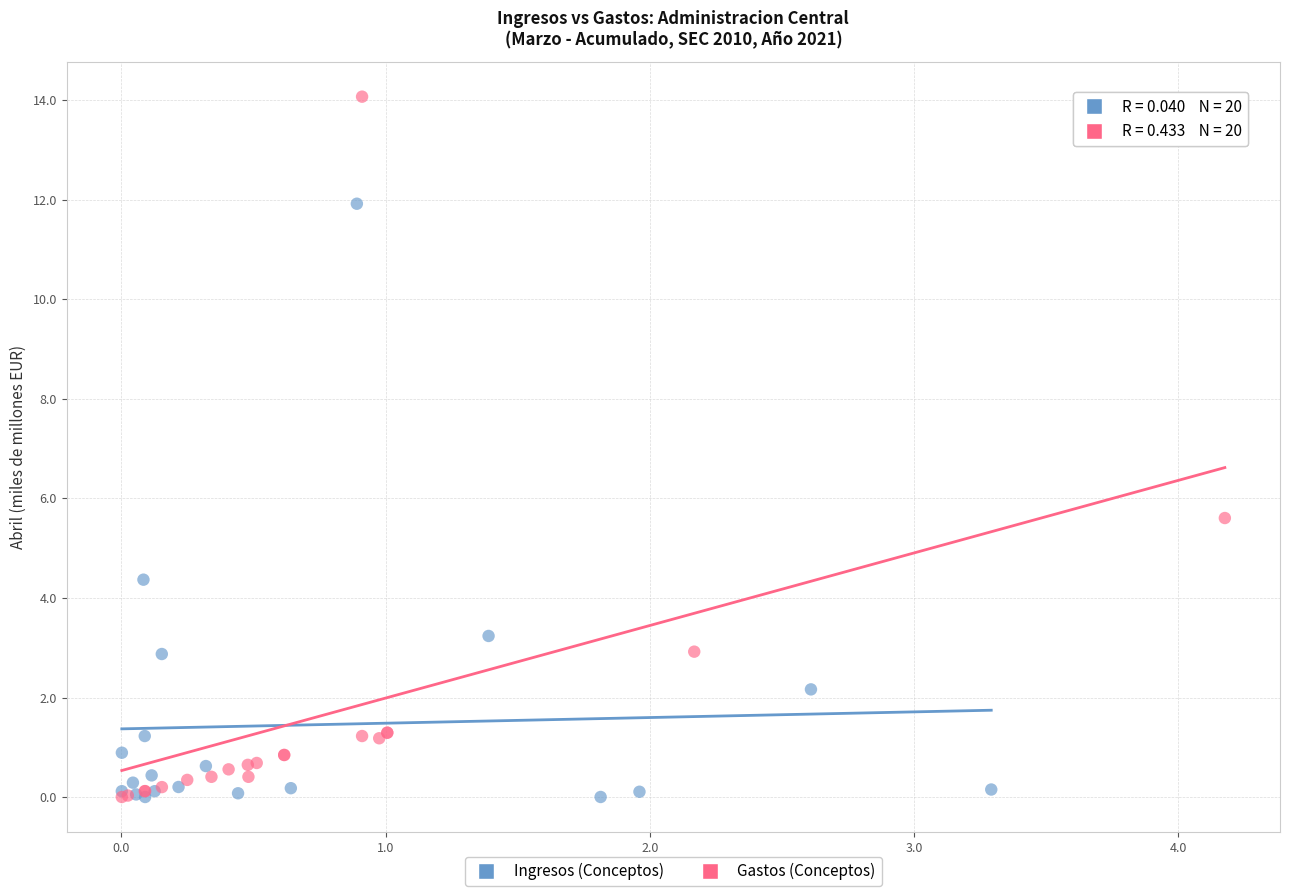

Which series reaches the maximum Y coordinate?

Gastos (Conceptos)